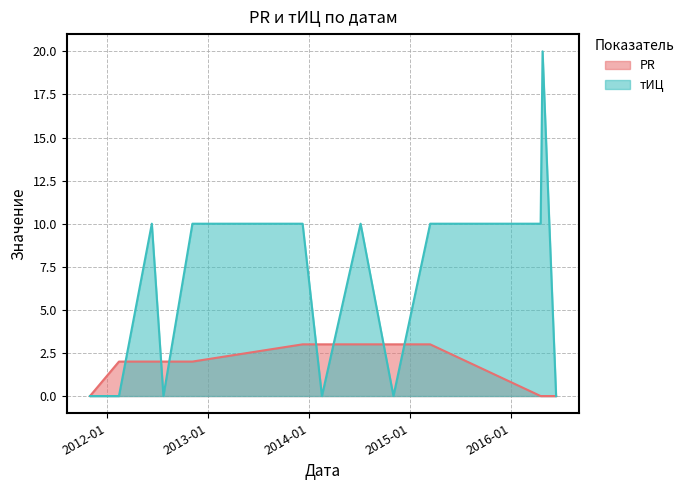

How many data points in PR are above 2?

5